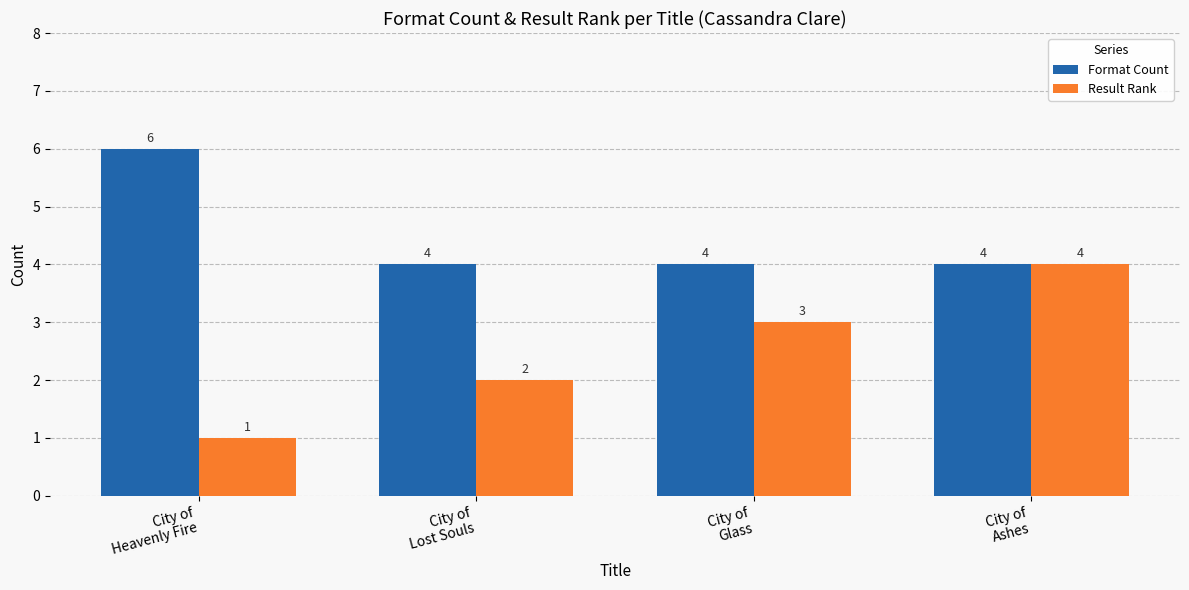

Is it true that Format Count equals 3 at City of
Glass?

False